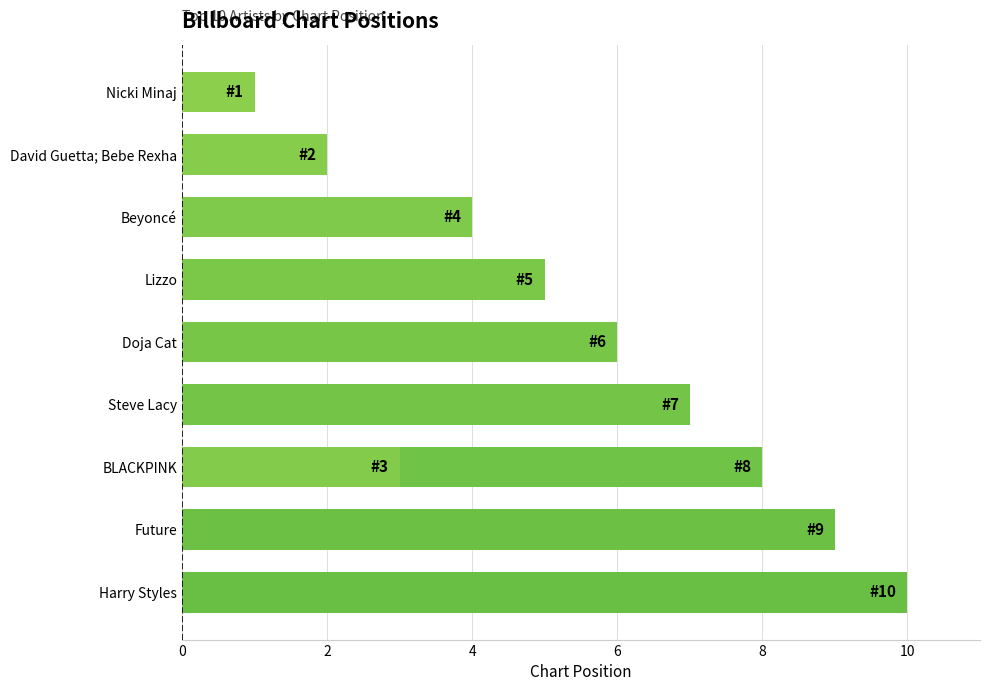

True or false: the data shows 7 at Beyoncé.

False